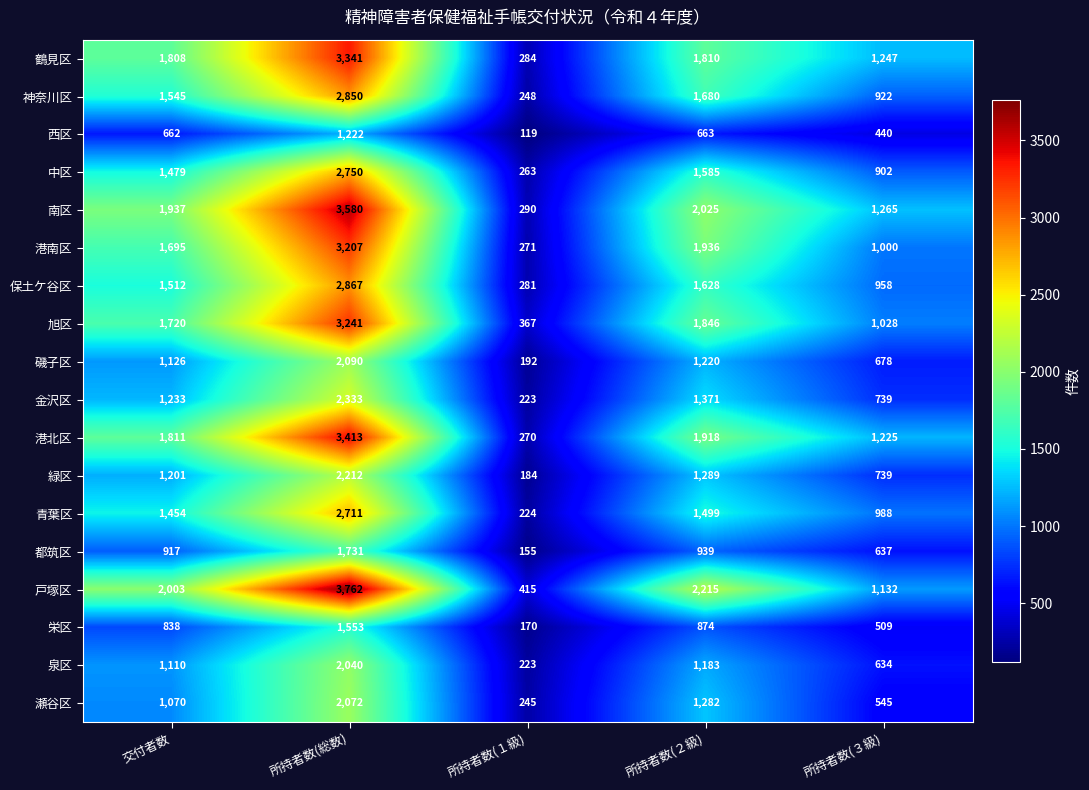

What is the greatest value displayed?

3762